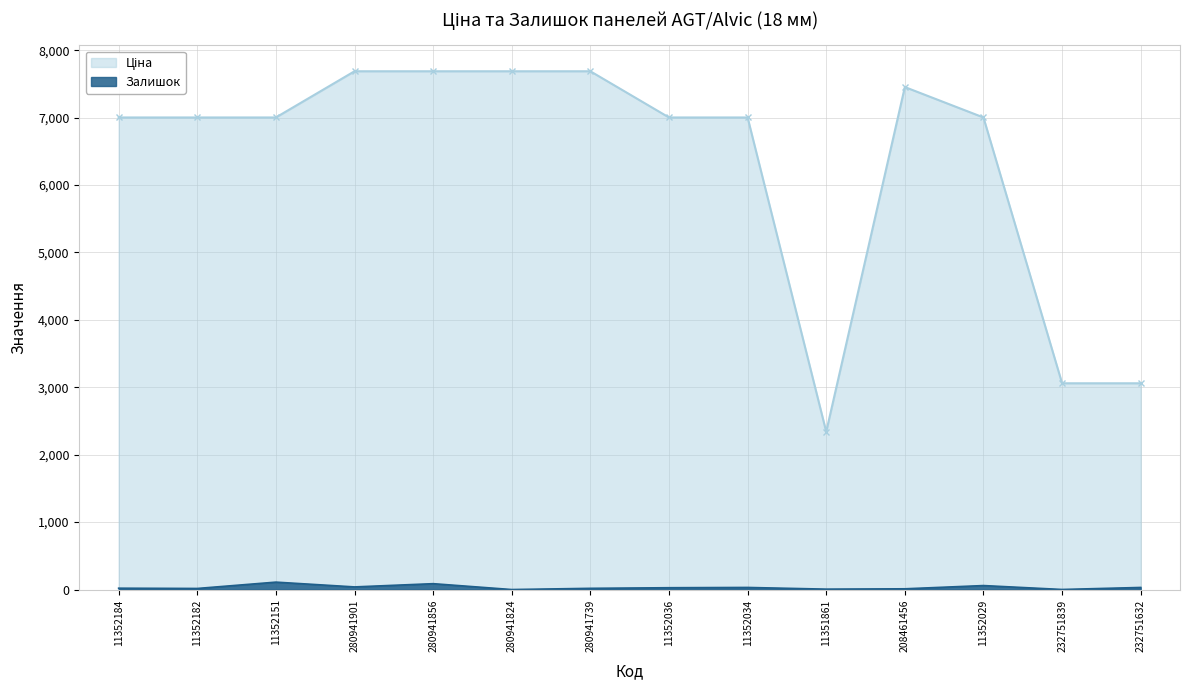

The Залишок series shows 14.0 at 11352184. True or false?

False